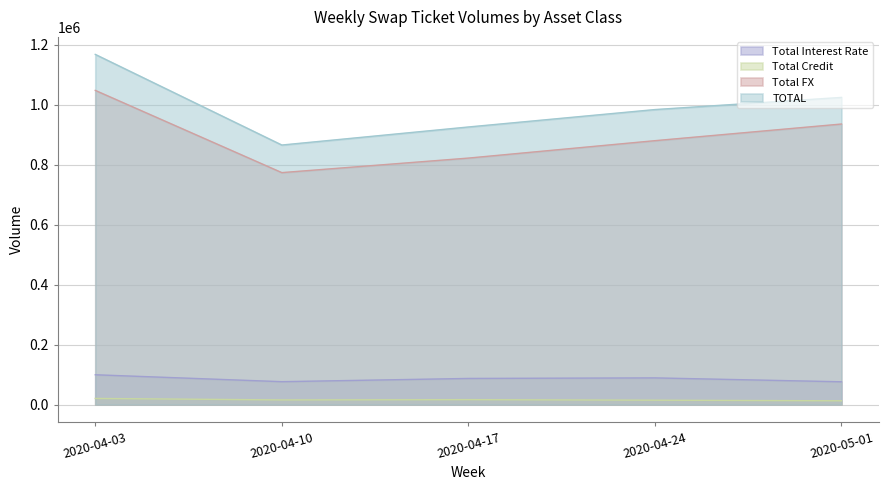

Rank the categories by Total Interest Rate value from highest to lowest.

2020-04-03, 2020-04-24, 2020-04-17, 2020-04-10, 2020-05-01